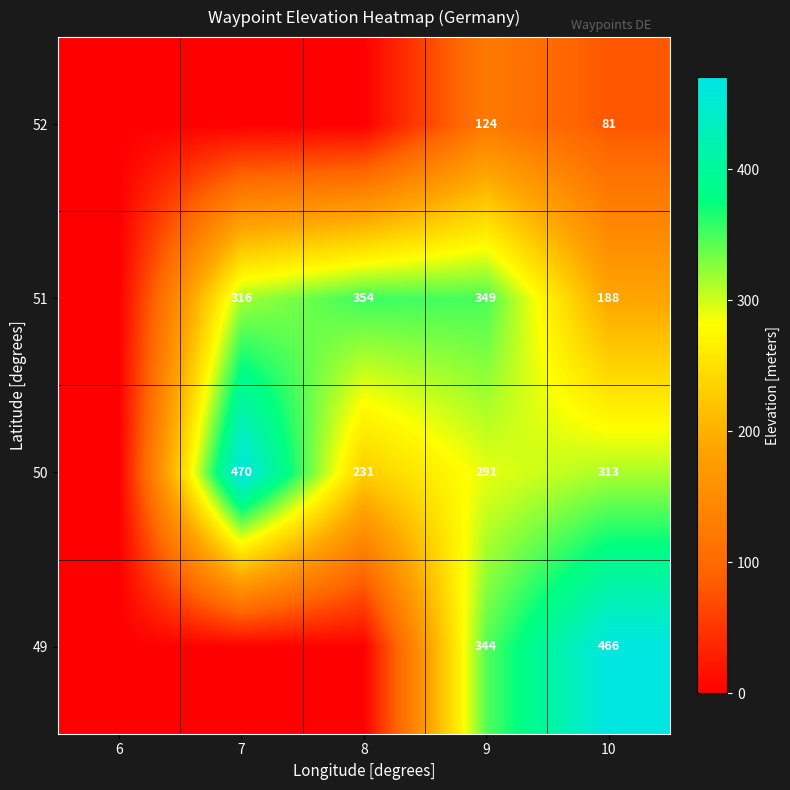

True or false: 51 has a value of 96 at 7.

False